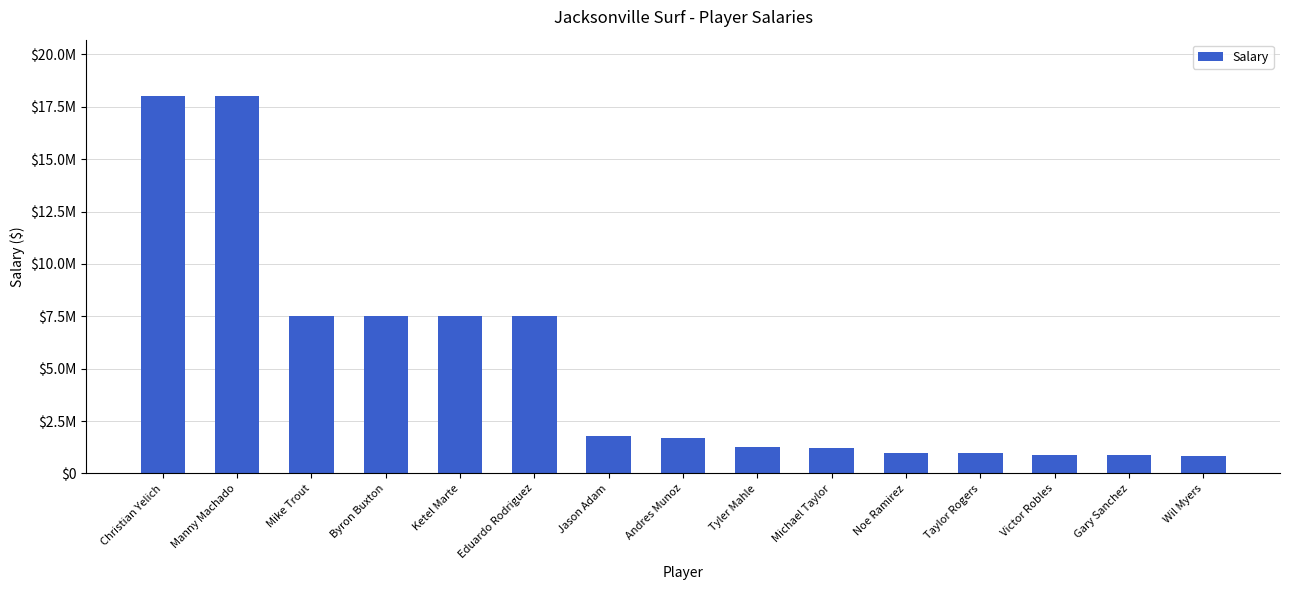

Rank the categories by value from lowest to highest.

Wil Myers, Gary Sanchez, Victor Robles, Taylor Rogers, Noe Ramirez, Michael Taylor, Tyler Mahle, Andres Munoz, Jason Adam, Ketel Marte, Eduardo Rodriguez, Byron Buxton, Mike Trout, Christian Yelich, Manny Machado